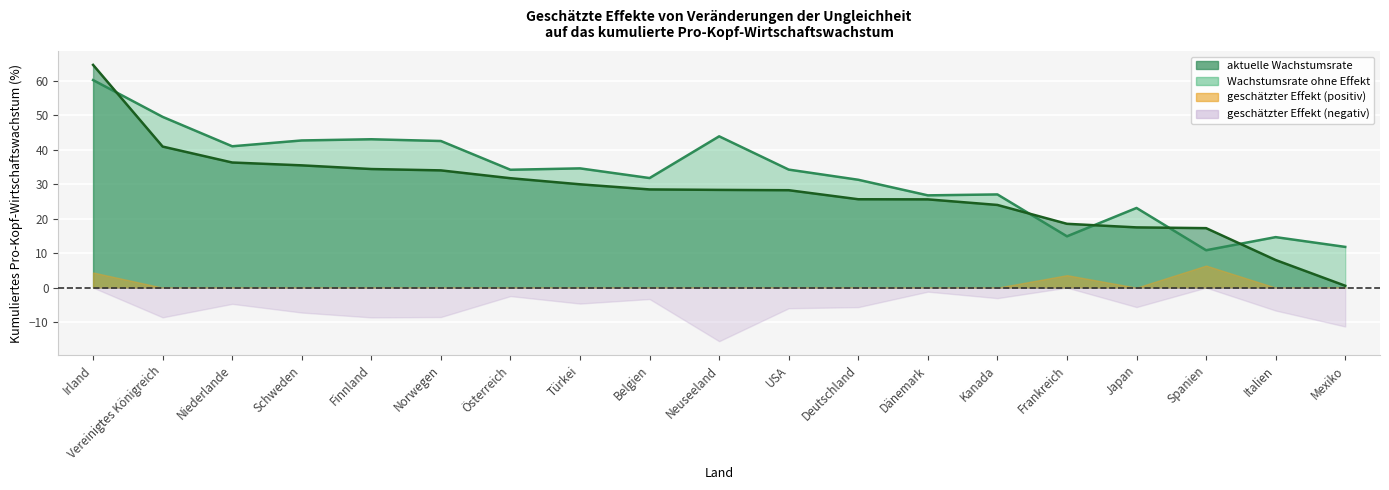

What is the difference between the aktuelle Wachstumsrate values at Finnland and Österreich?

2.7